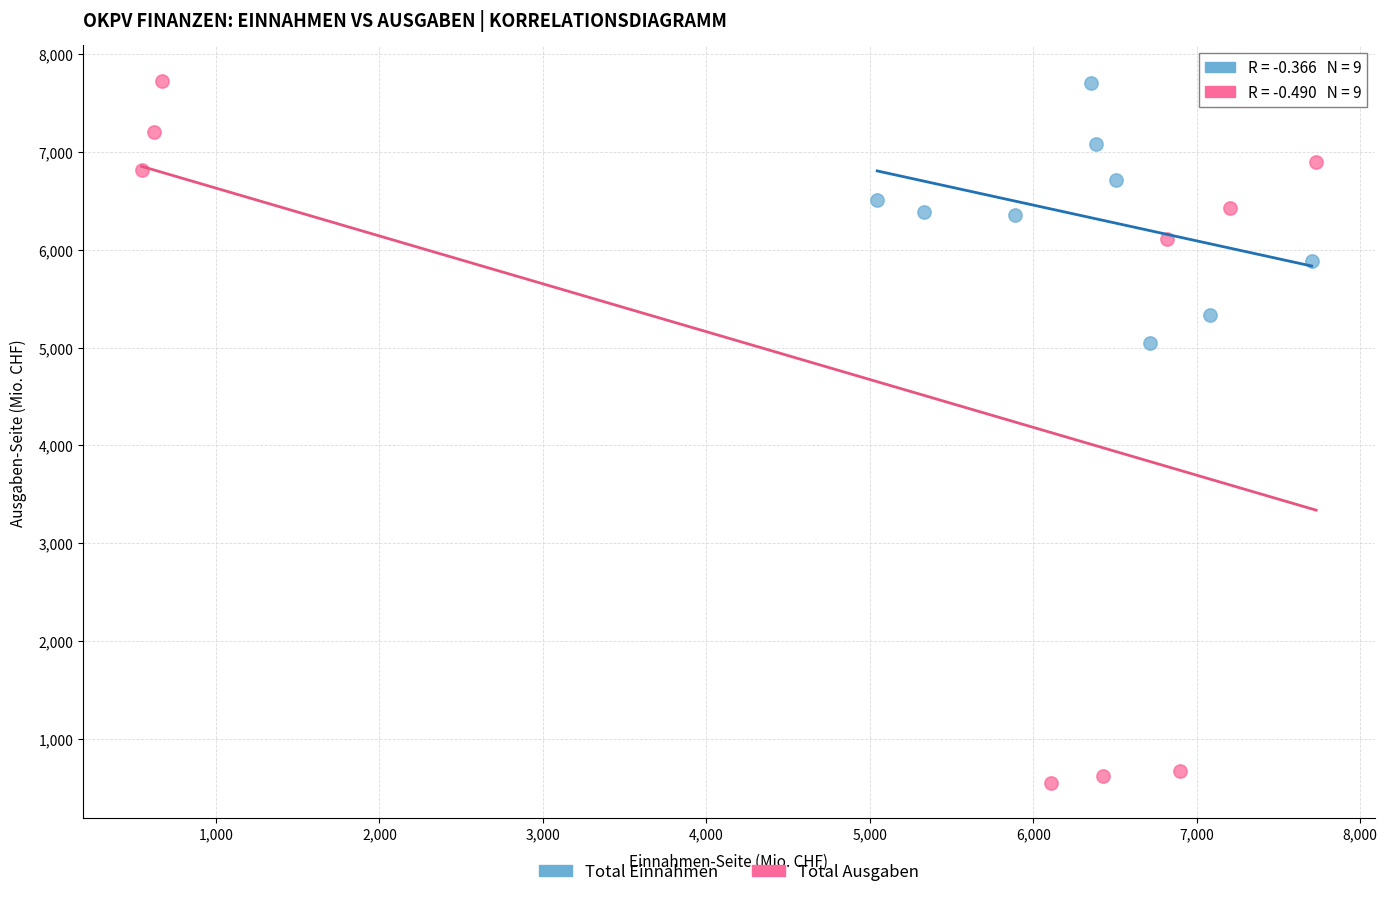

What are all the series names shown in the legend?

Total Einnahmen, Total Ausgaben